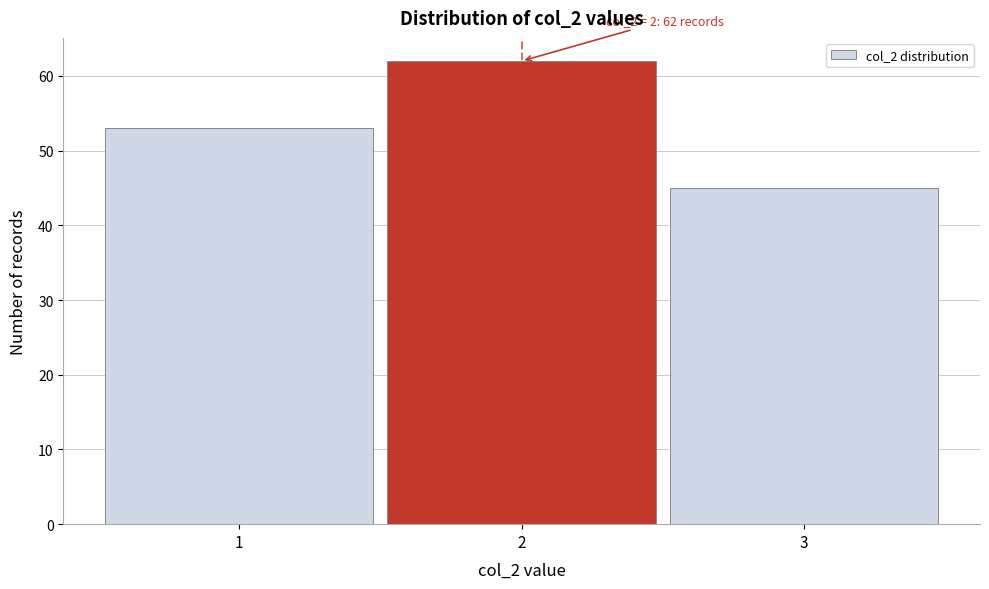

Which range on the x-axis has the tallest bar?

1.5 to 2.5